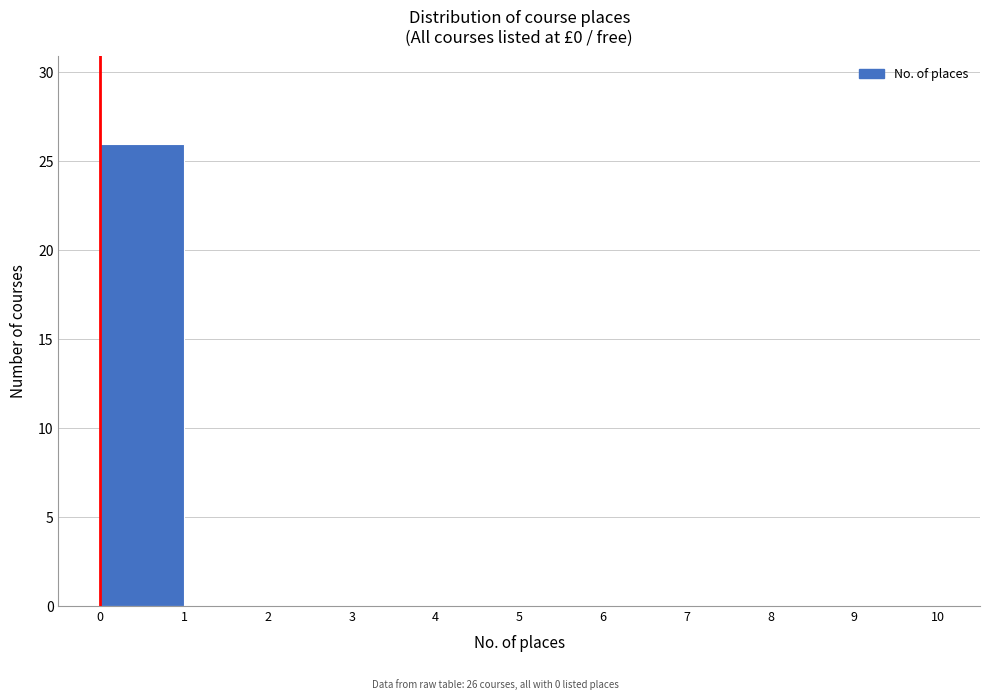

Over which range of the x-axis is the bar tallest?

0 to 1